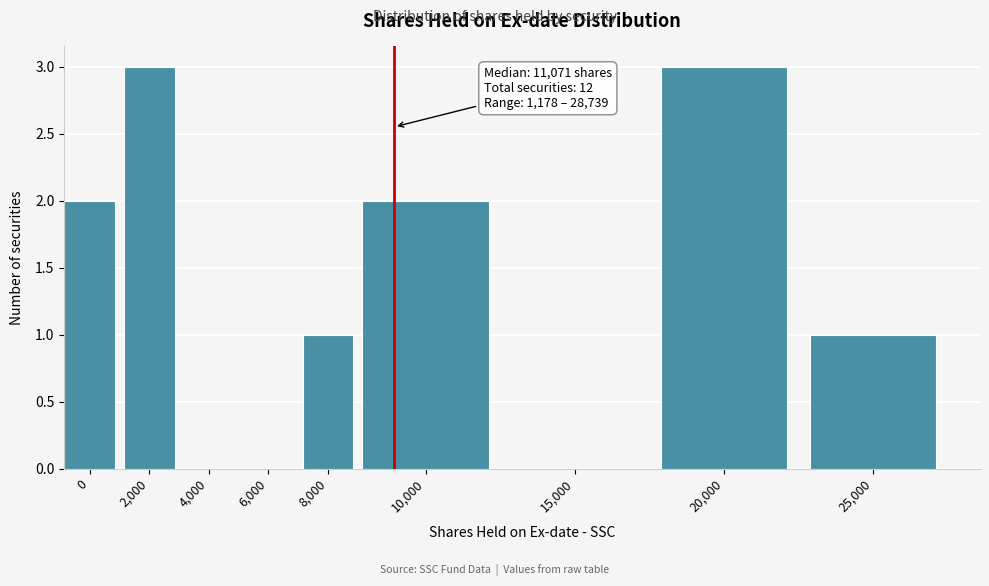

Reading right to left, what are all the values shown in this chart?

25,000=1	20,000=3	15,000=0	10,000=2	8,000=1	6,000=0	4,000=0	2,000=3	0=2